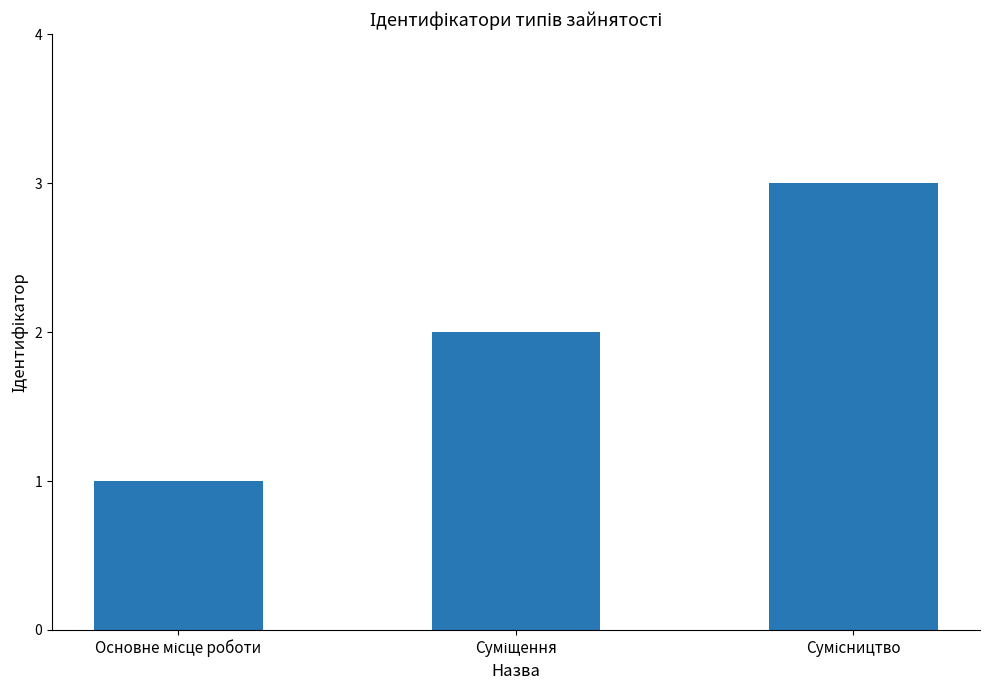

What is the maximum value shown in the chart?

3